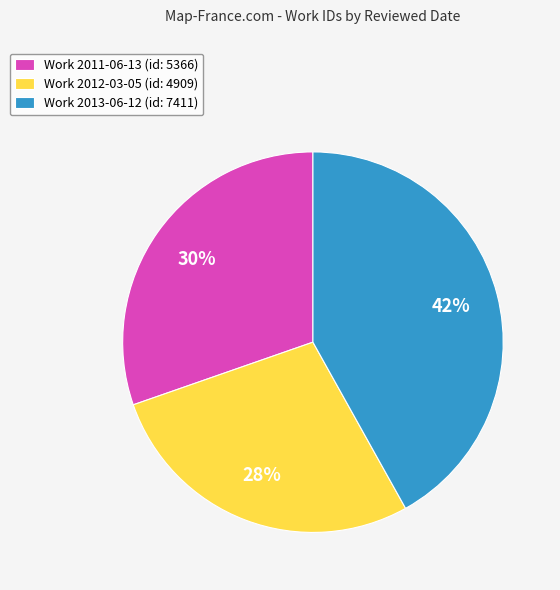

Between Work 2013-06-12 (id: 7411) and Work 2012-03-05 (id: 4909), which is larger?

Work 2013-06-12 (id: 7411)